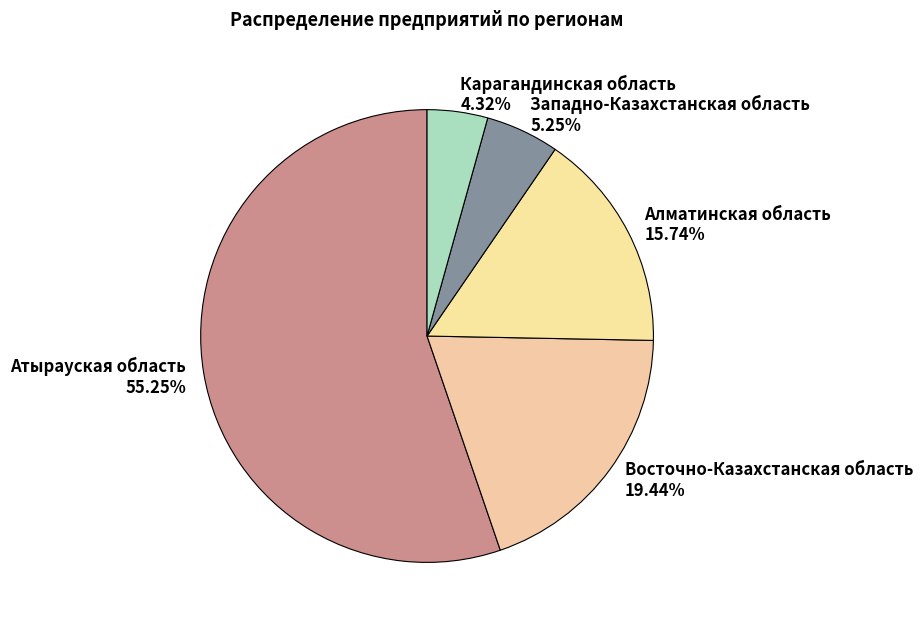

Which category accounts for the majority?

Атырауская область